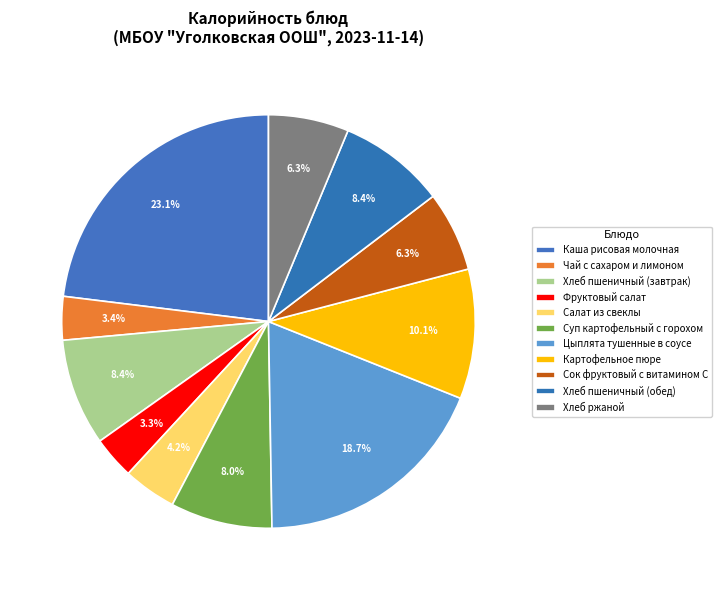

What is the smallest slice in the pie chart?

Фруктовый салат